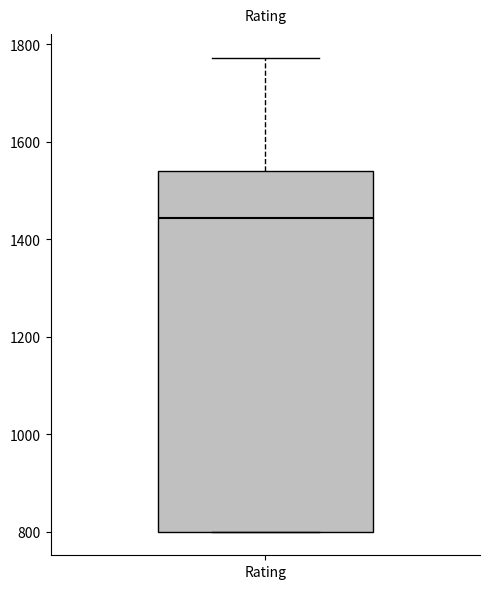

Transcribe this box plot: give where the median line is, the range the box spans, and where the two whiskers end, as read against the y-axis. The values are not printed on the chart, so give them approximately, as read against the axis.

median 1440, box 800 to 1540, whiskers 800 to 1780